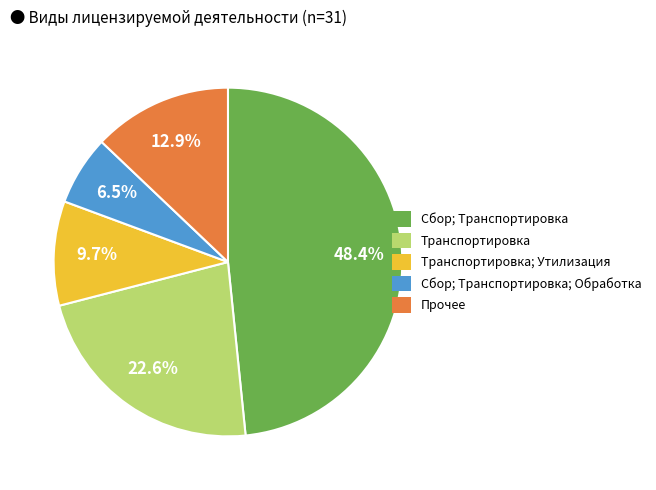

Does any single category account for the majority?

No